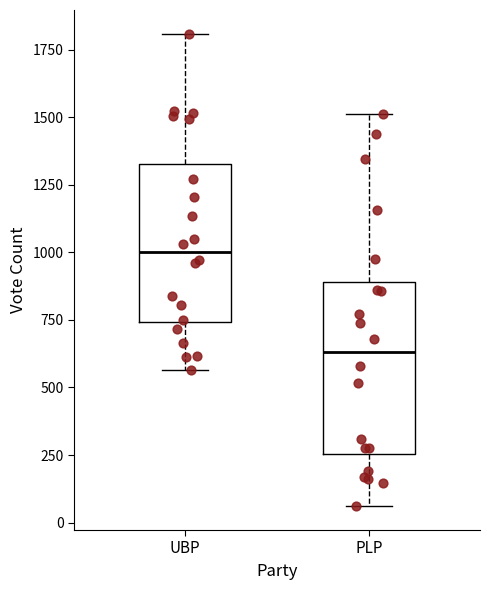

Which box has the highest median line?

UBP